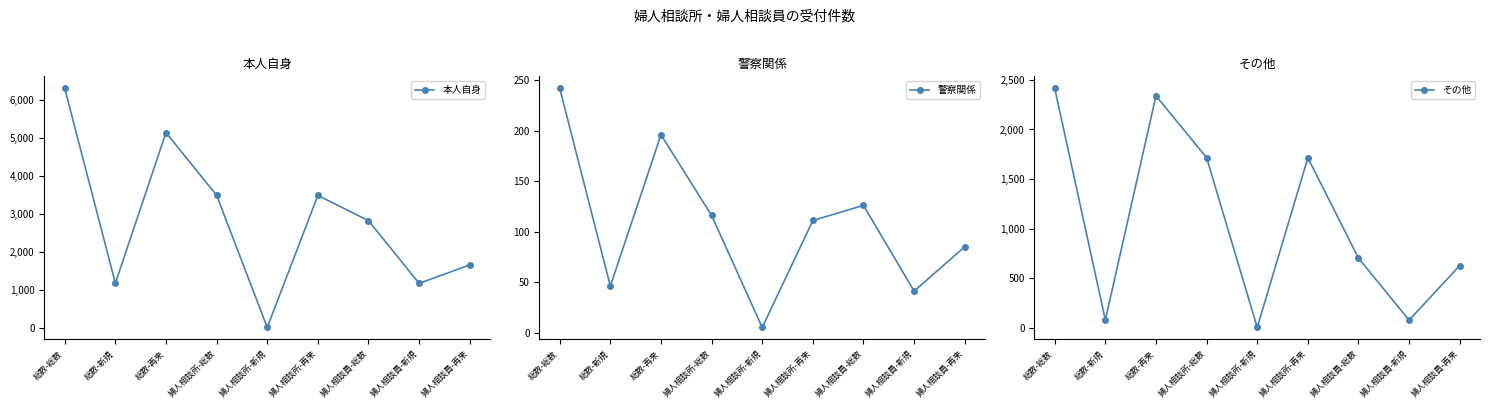

Rank the series by their average value, from lowest to highest.

警察関係, その他, 本人自身